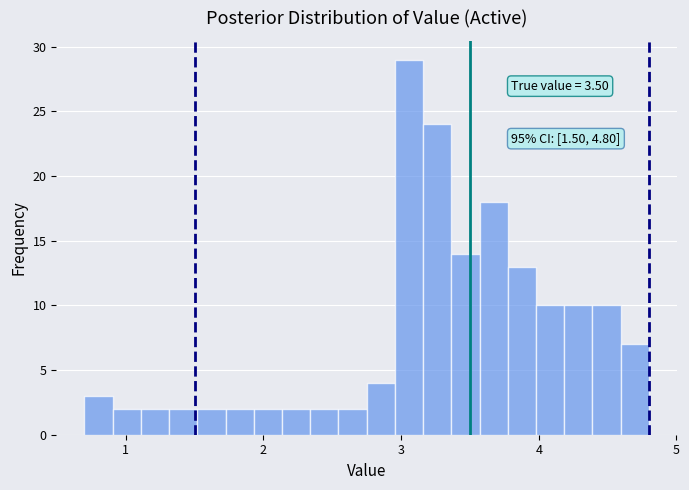

Read against the x-axis, roughly where is the centre of the tallest bar?

3.1